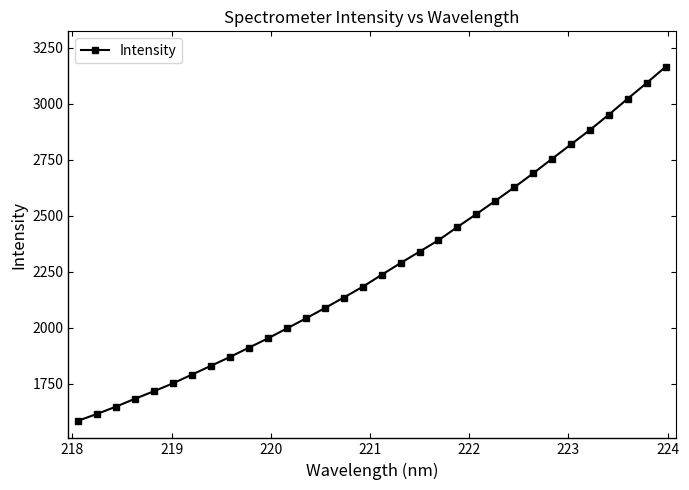

What is the maximum value shown in the chart?

3164.7